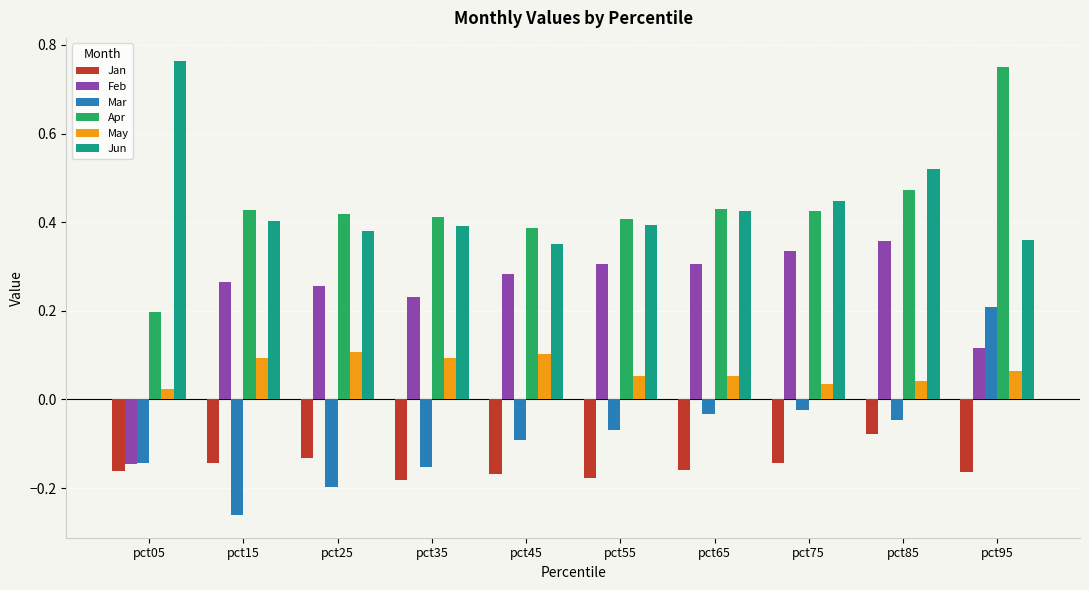

The value of Feb at pct45 is 0.5. True or false?

False